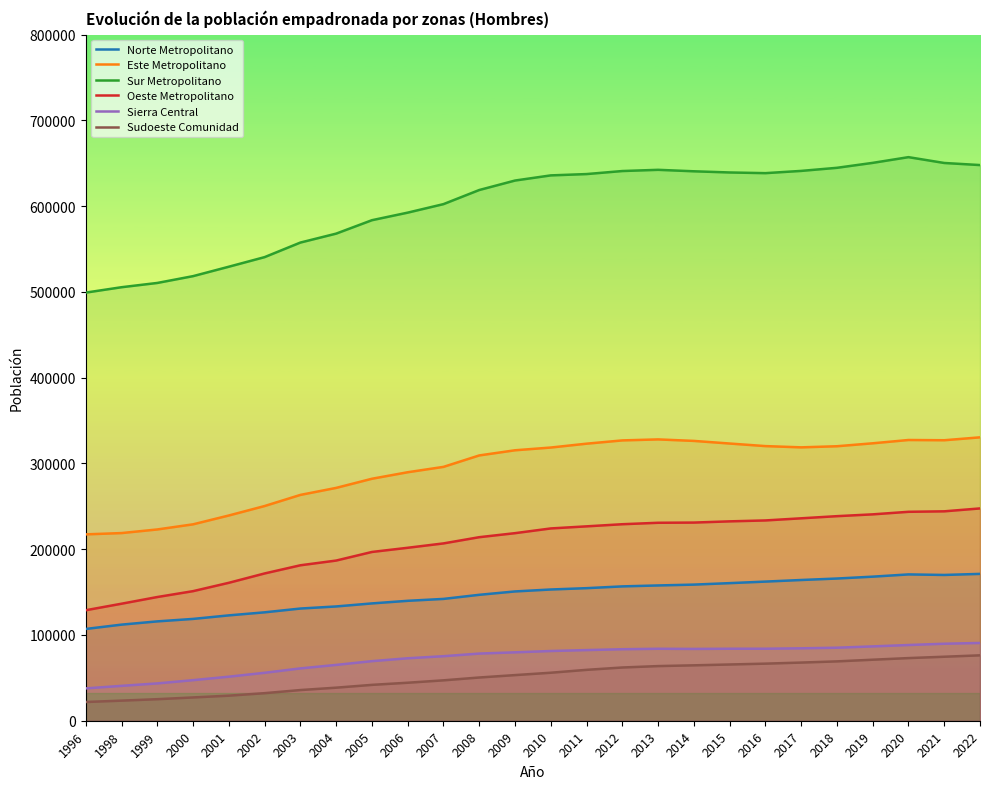

Rank the series by their maximum value, from highest to lowest.

Sur Metropolitano, Este Metropolitano, Oeste Metropolitano, Norte Metropolitano, Sierra Central, Sudoeste Comunidad